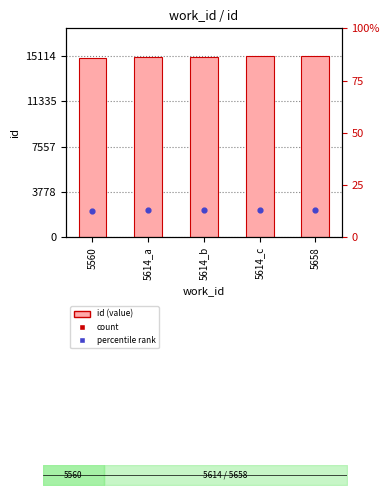

At which category is the sum across all series the highest?

5658